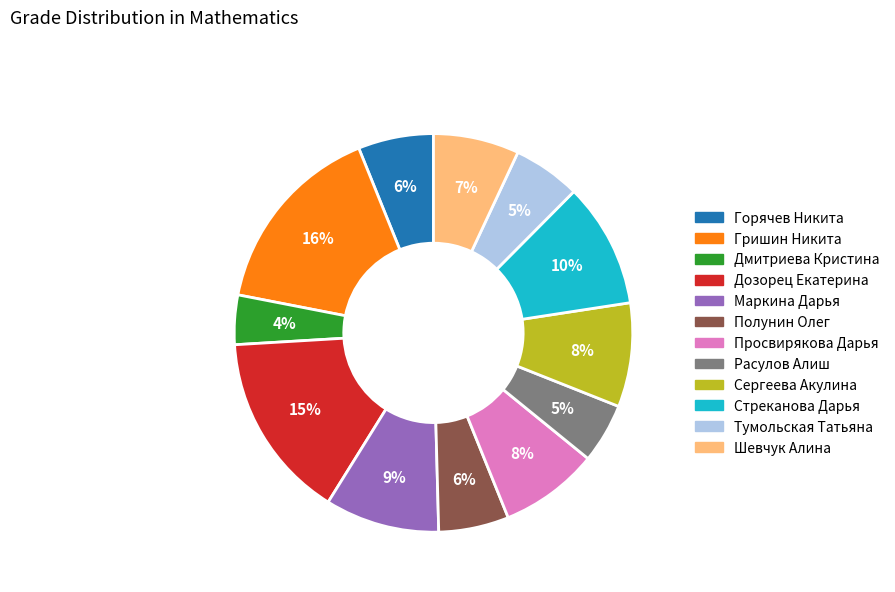

To the nearest percent, what is the difference between the Просвирякова Дарья and Горячев Никита slice percentages?

2%